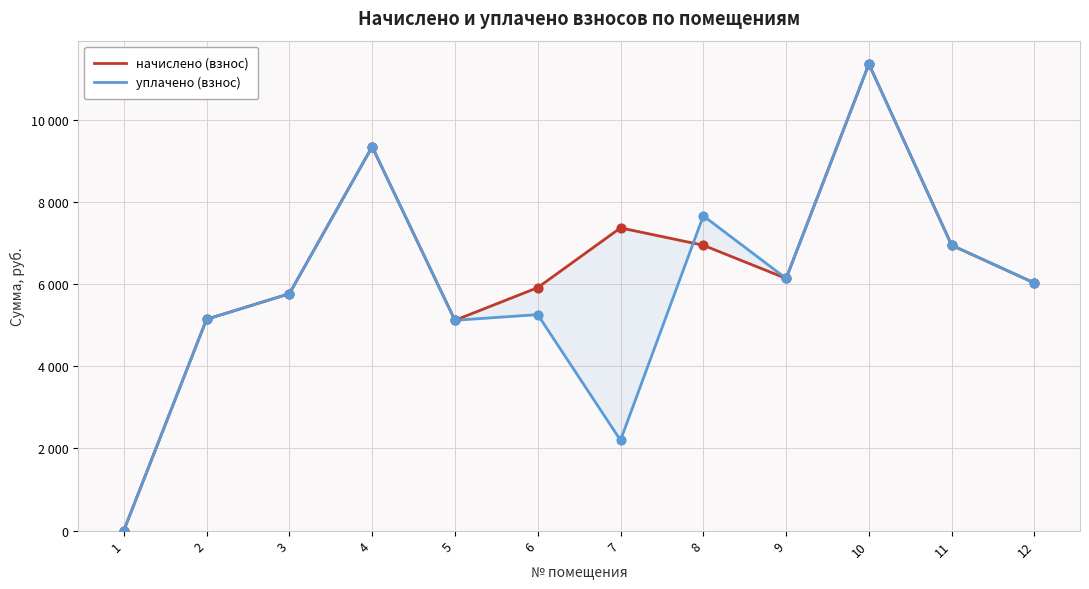

Is the value of начислено (взнос) at 7 greater than the value of уплачено (взнос) at 4?

No